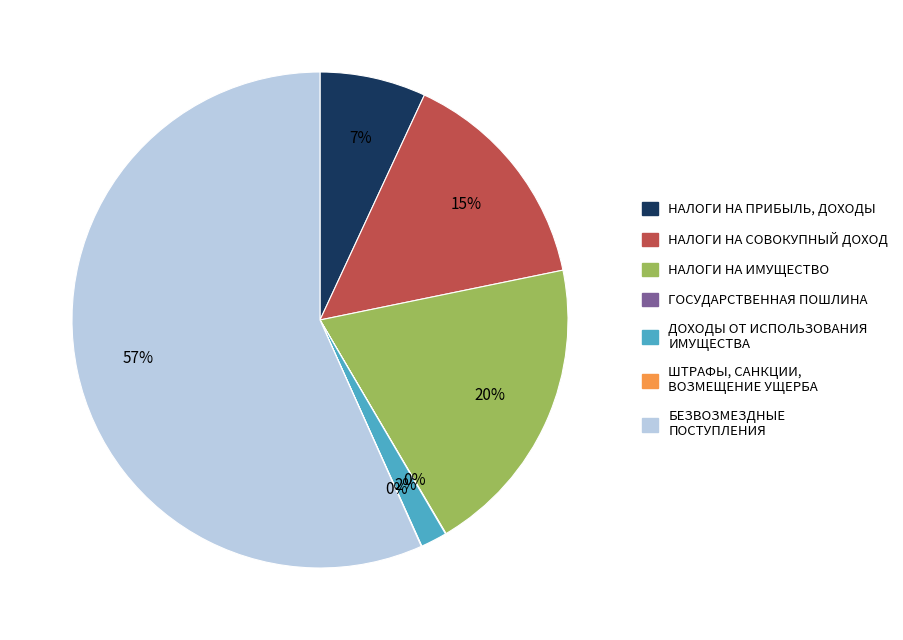

To the nearest percent, what is the average slice percentage?

14%